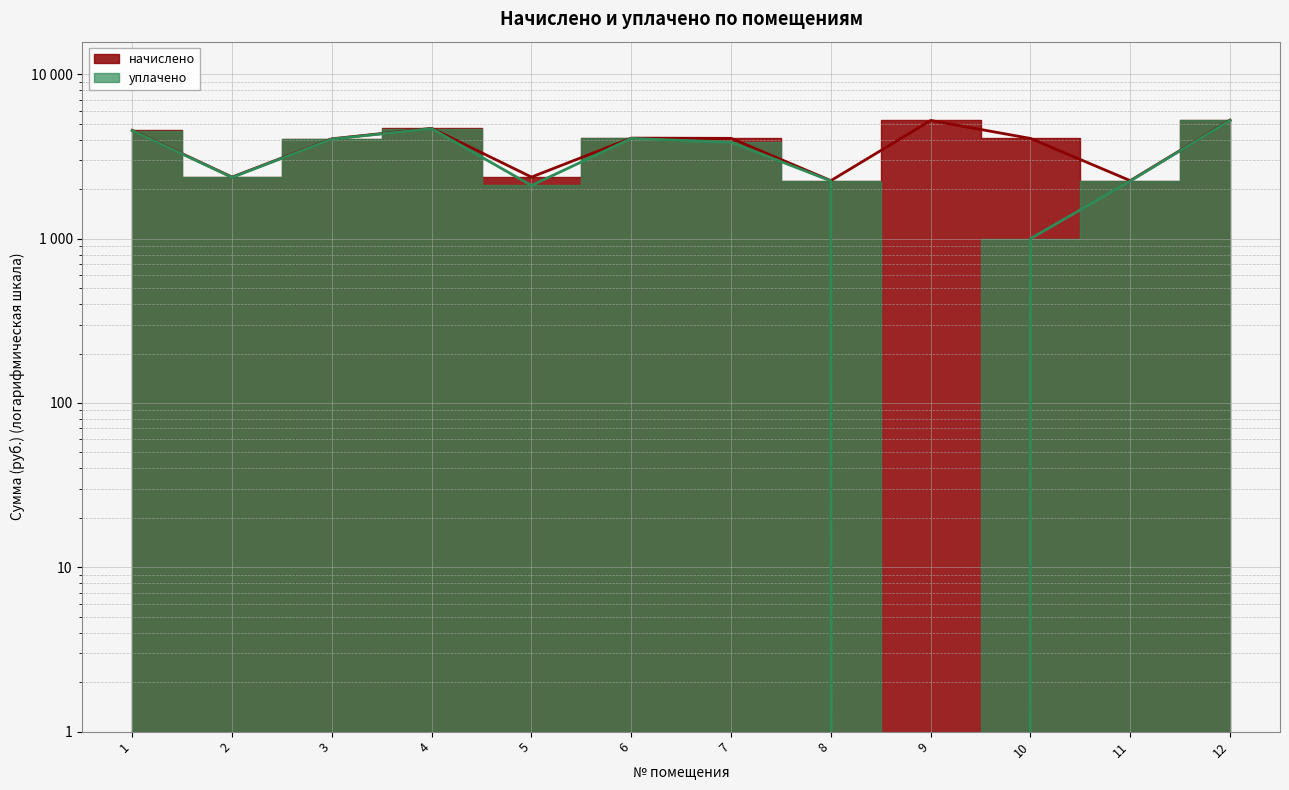

Where is уплачено nearest to the value 2622?

2